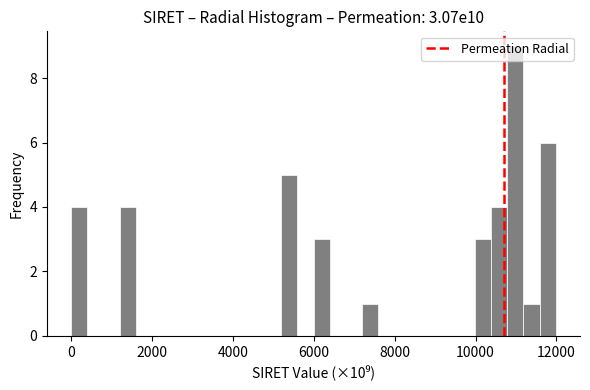

Read against the x-axis, roughly where is the centre of the tallest bar?

11000